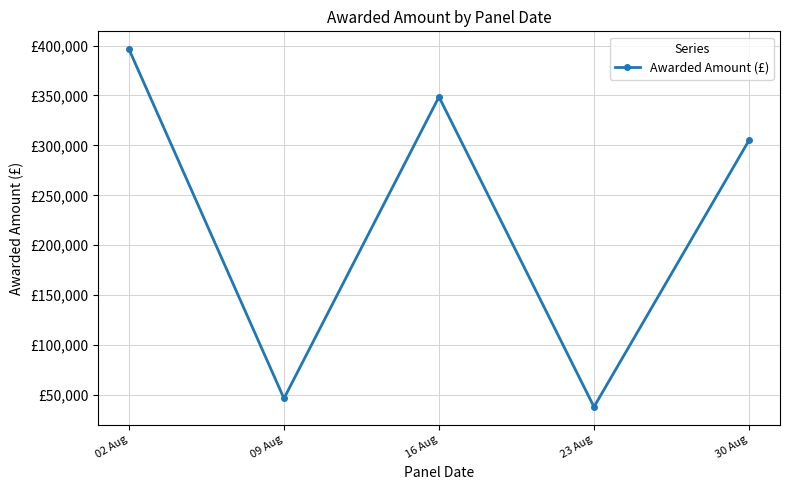

Does the chart have visible grid lines?

Yes